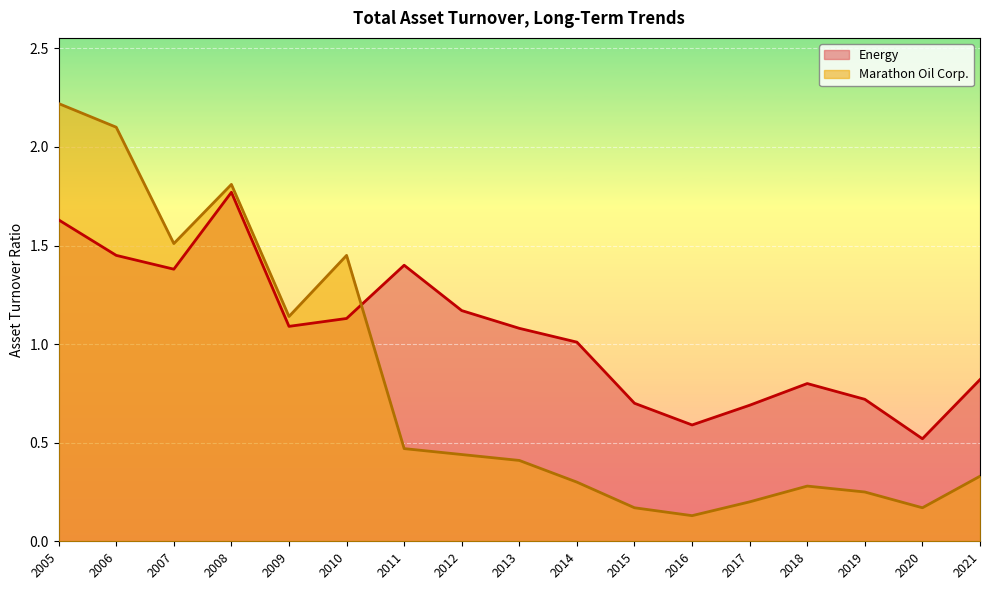

What is the sum of the Marathon Oil Corp. values at 2019 and 2018?

0.5